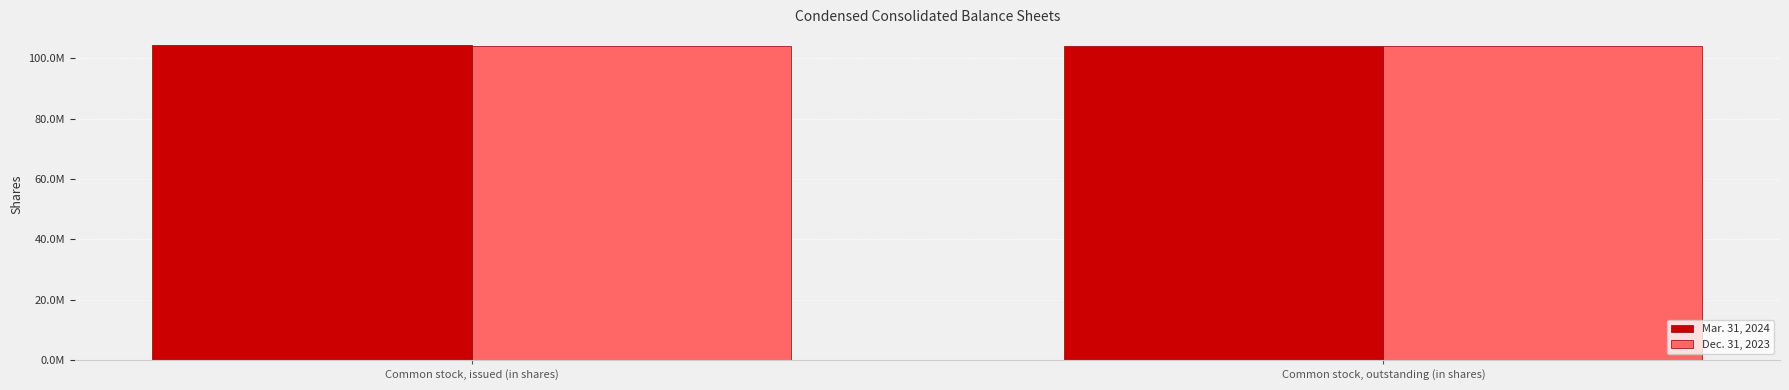

Reading left to right, list all the values displayed in this chart.

Mar. 31, 2024: 104405111	103961670
Dec. 31, 2023: 103961670	103961670